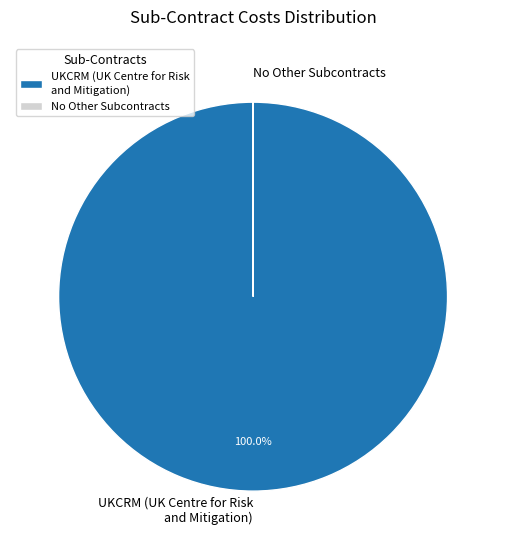

To the nearest percent, what is the average slice percentage?

50%